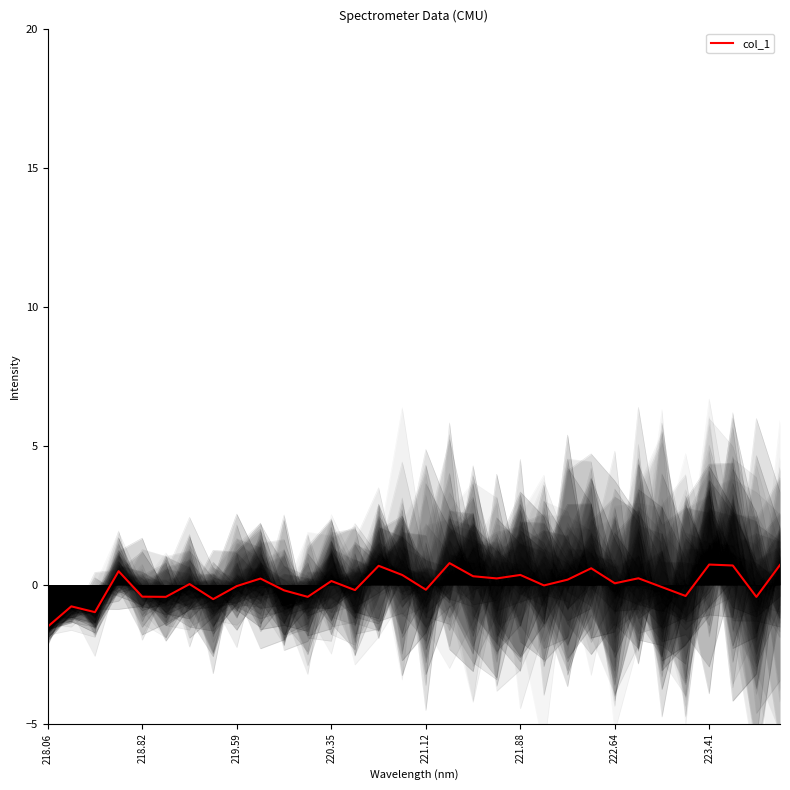

What is the minimum value for col_1?

-1.5